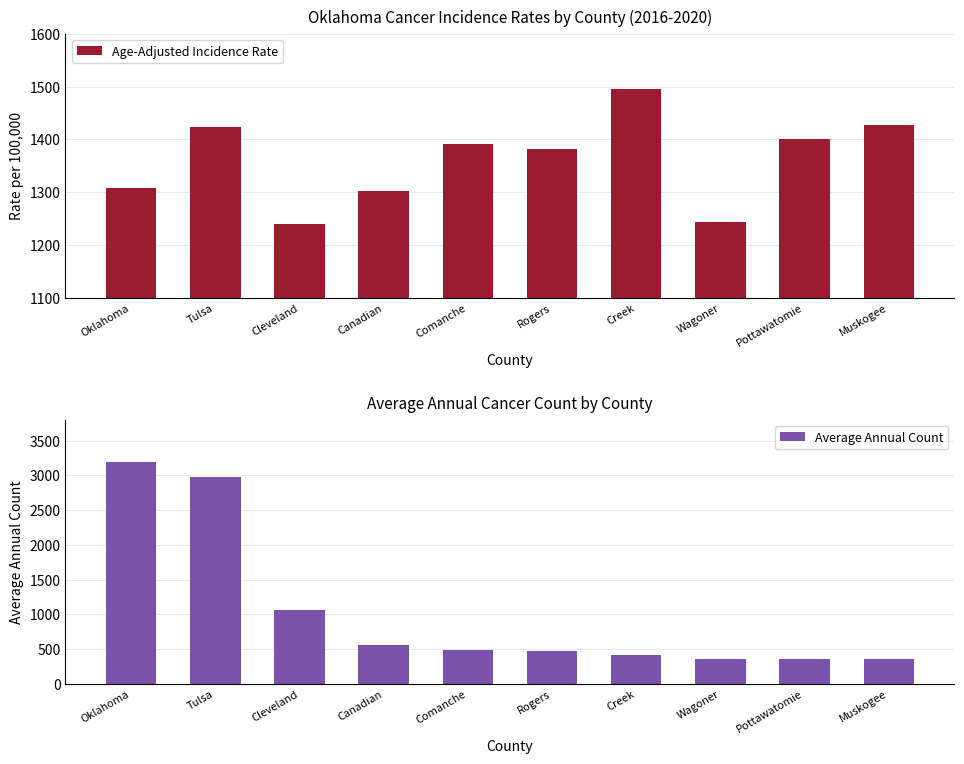

Does the chart contain any negative values?

No